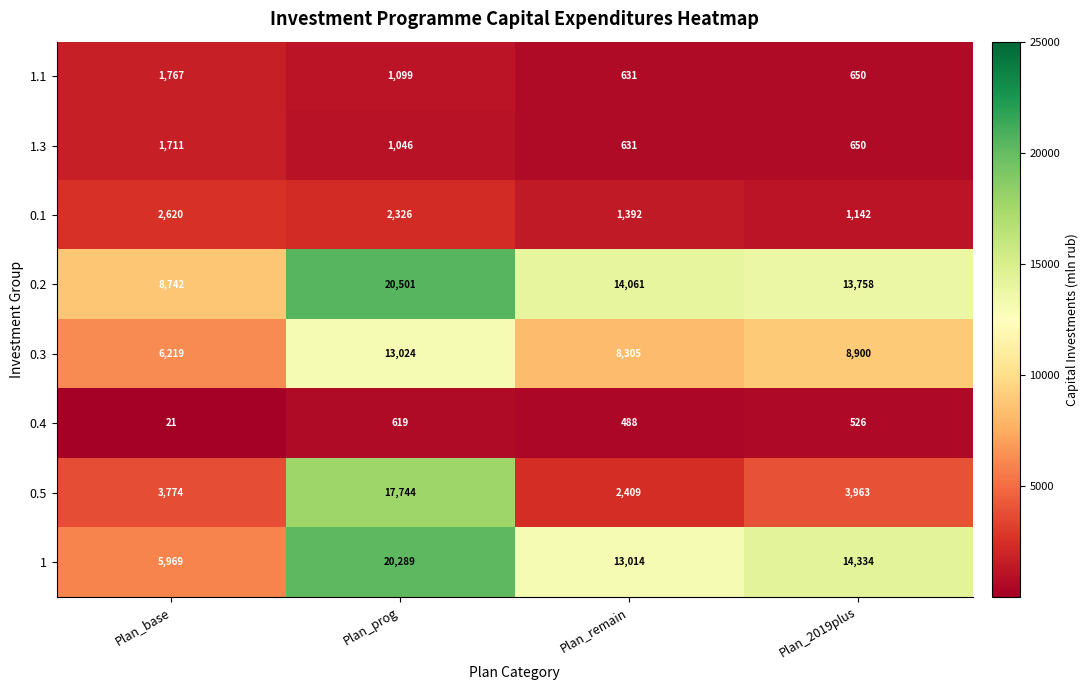

At which label does 1.3 first exceed 1046?

Plan_base